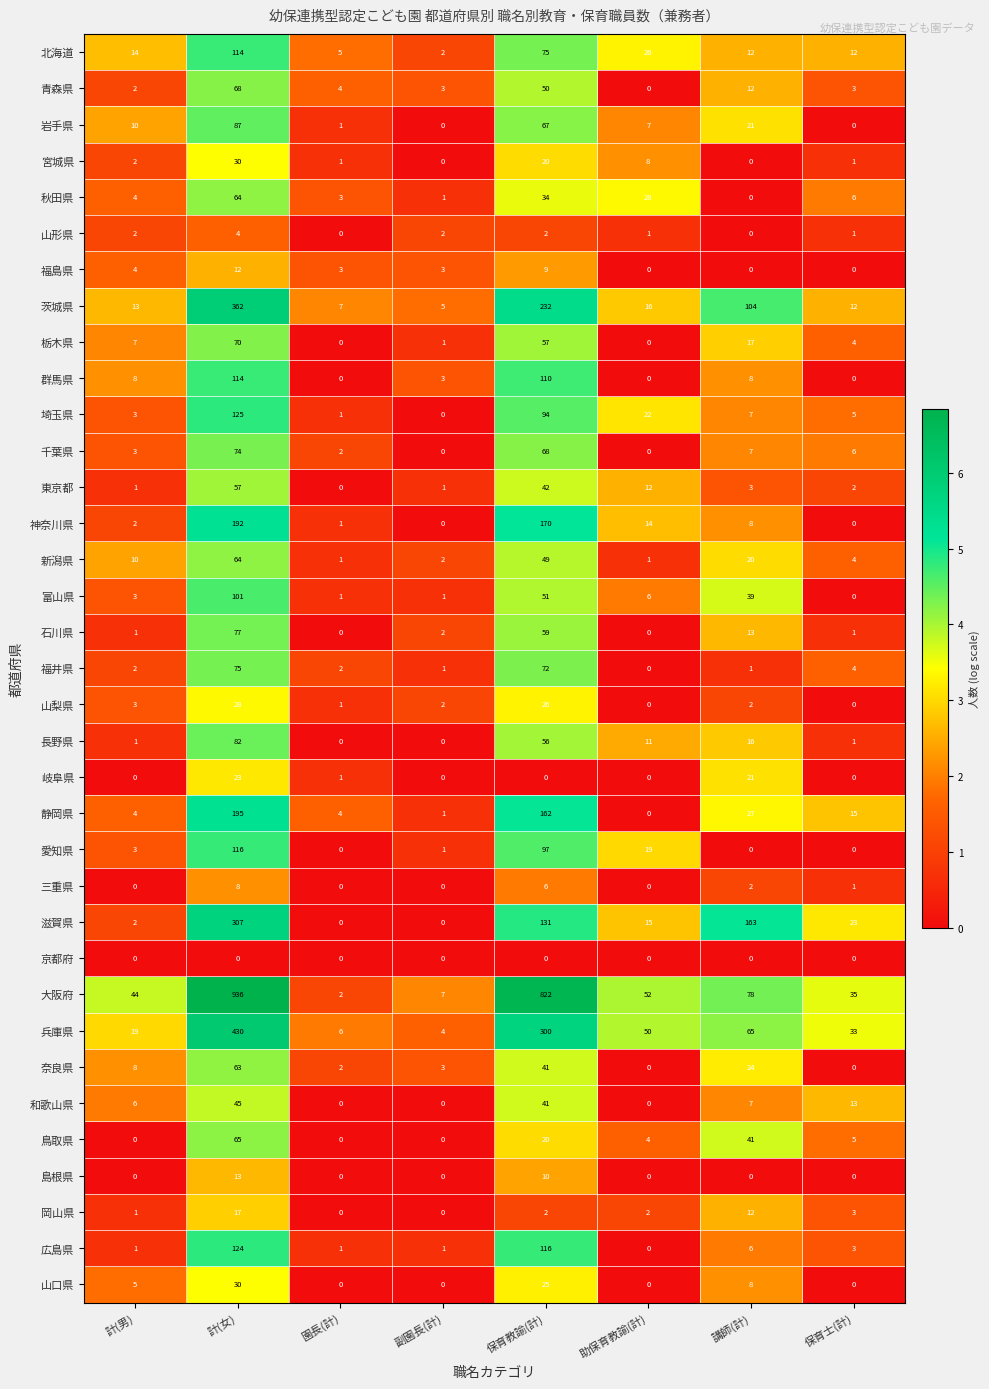

At which label is 千葉県 closest to 37?

講師(計)